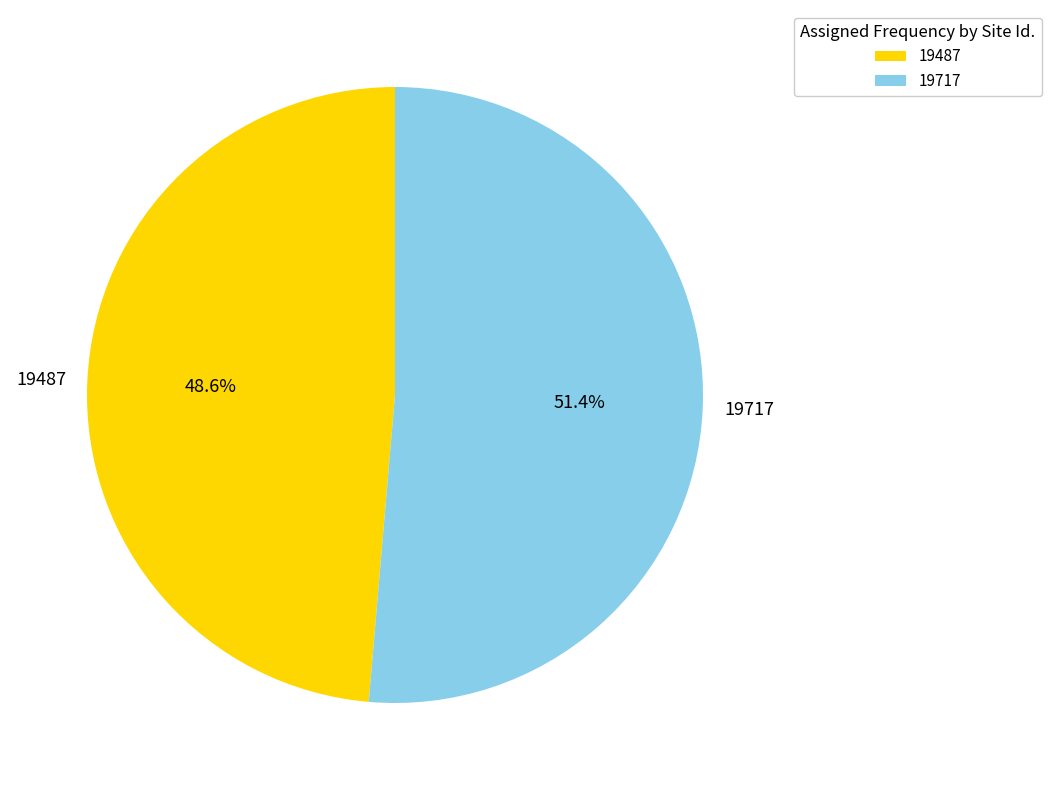

Does any single category account for the majority?

Yes